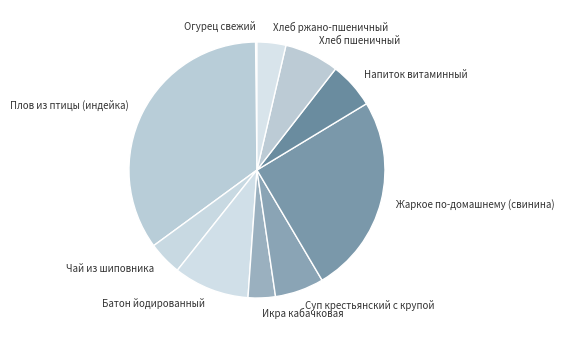

True or false: Икра кабачковая accounts for 17% of the total.

False